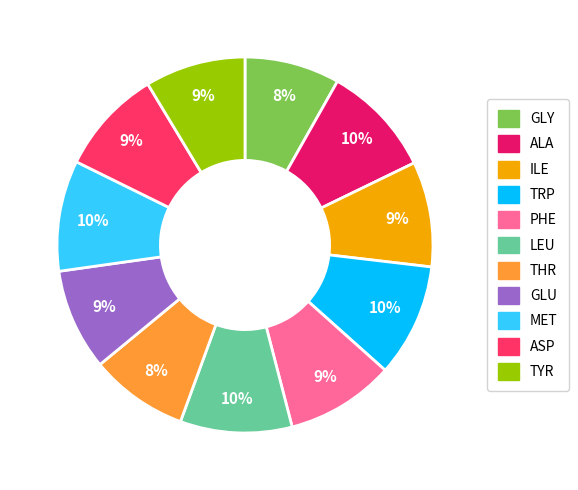

Is ALA the majority of the pie?

No